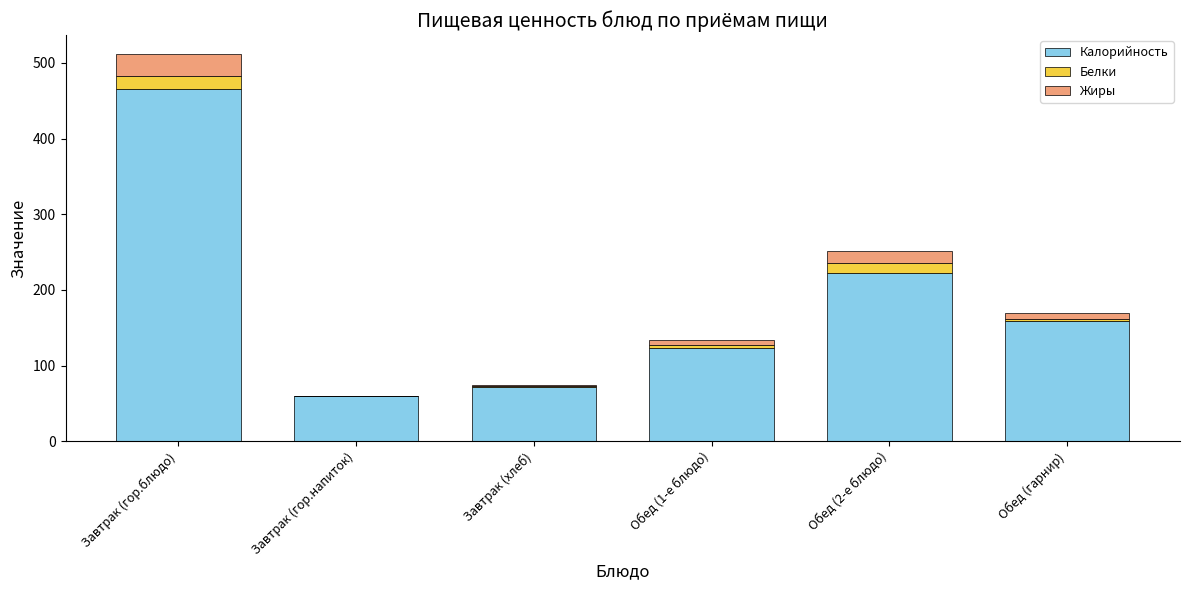

Reading left to right, transcribe the values for Калорийность.

Завтрак (гор.блюдо)=465.8	Завтрак (гор.напиток)=59.3	Завтрак (хлеб)=71.4	Обед (1-е блюдо)=122.8	Обед (2-е блюдо)=222.9	Обед (гарнир)=159.0